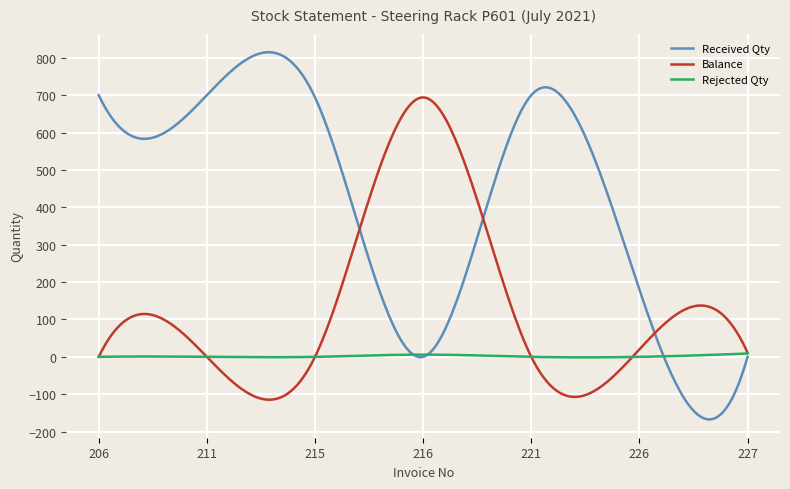

What is the difference between the maximum and minimum values in the Rejected Qty series?

10.4